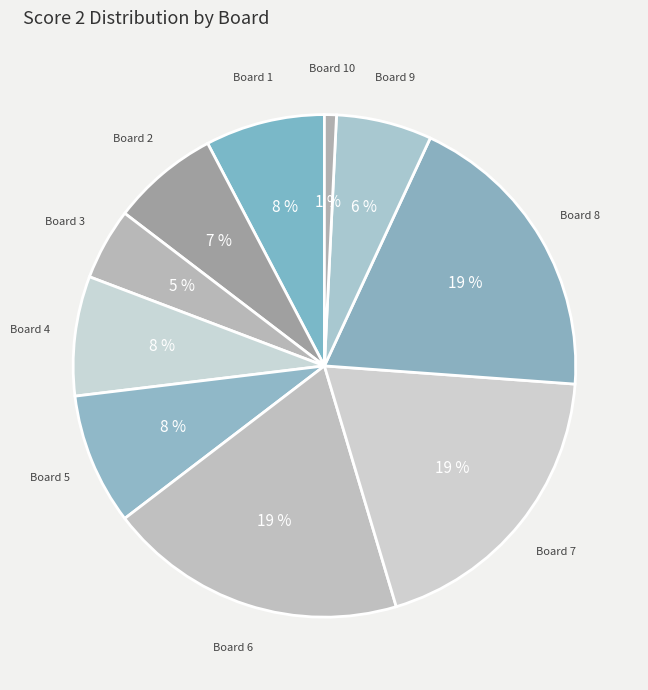

Does any single category account for the majority?

No